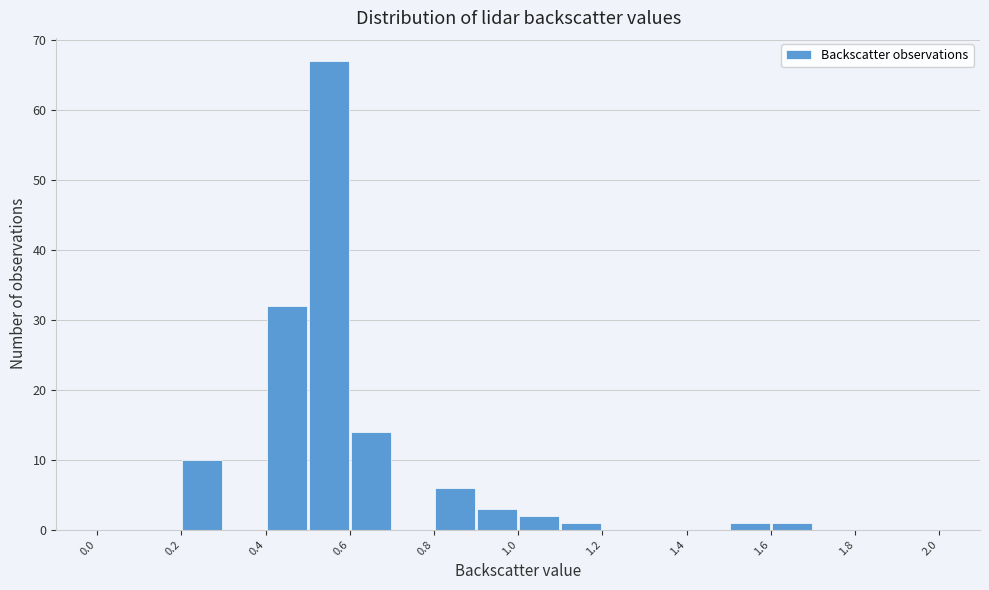

What is the height of the bar covering 1.5 to 1.6 on the x-axis? The values are not printed on the chart, so give them approximately, as read against the axis.

1